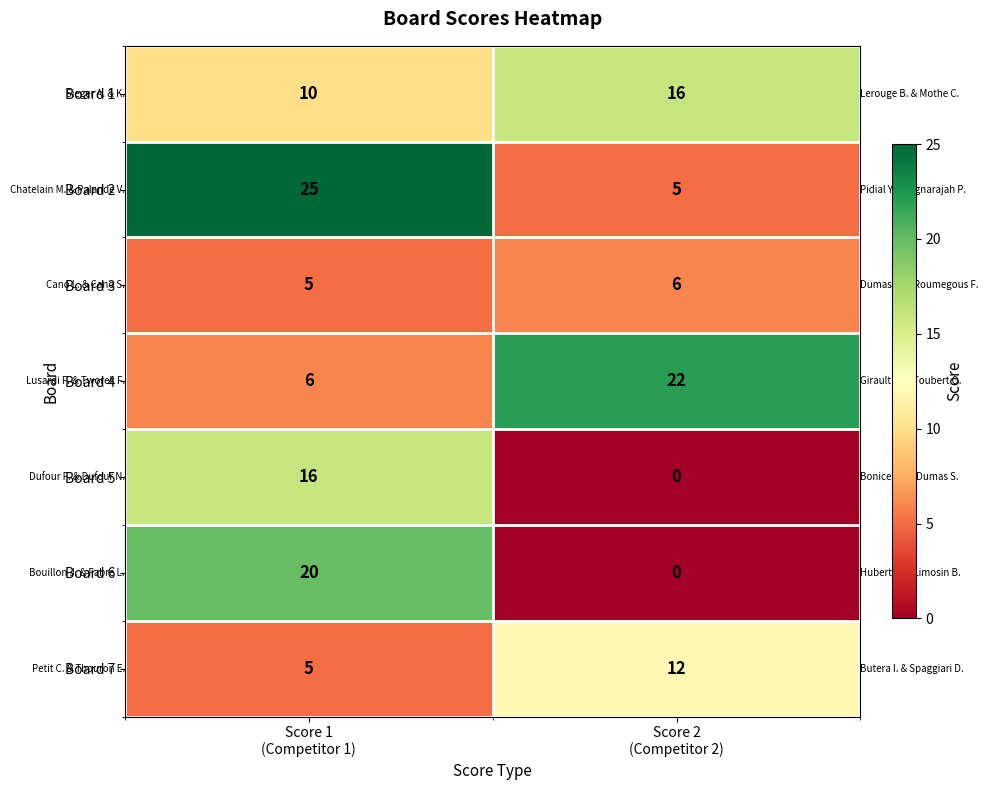

What is the average value of the Board 3 series?

6